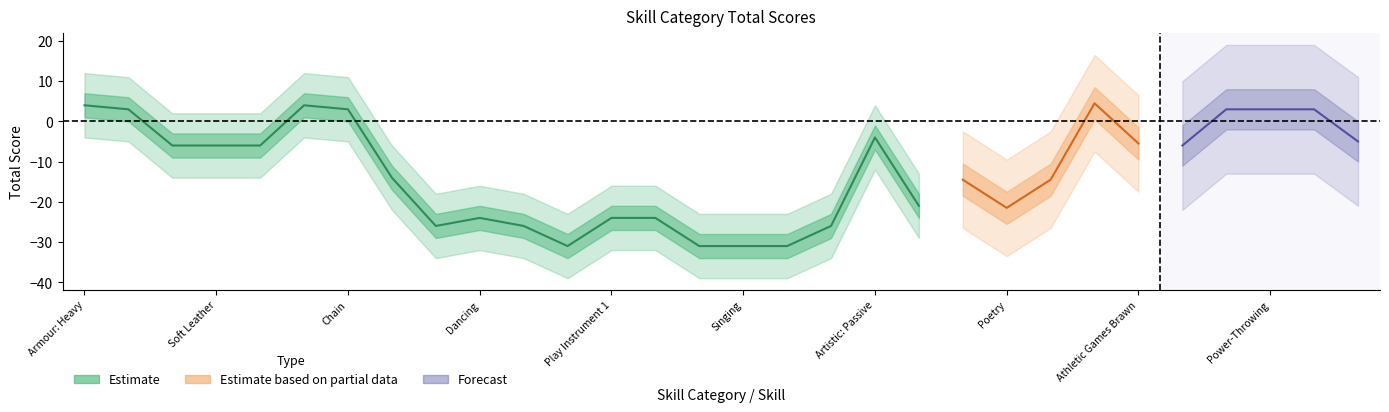

What position from the right is Play Instrument 2?

17